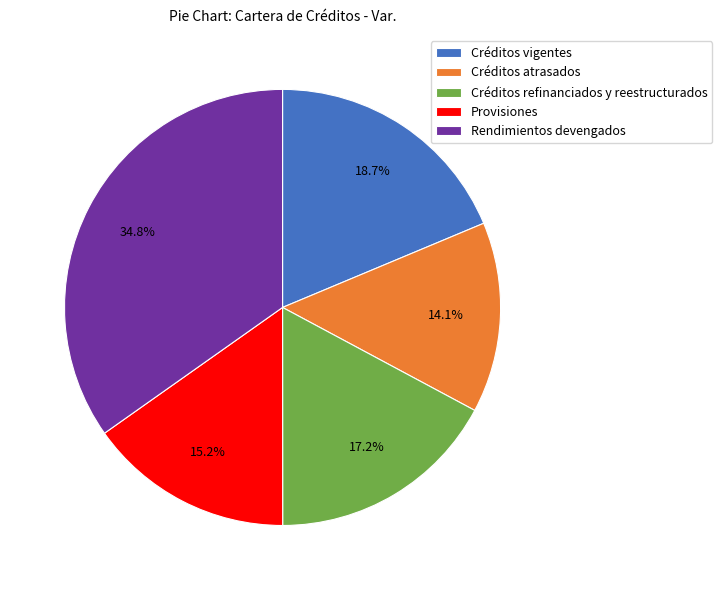

How many segments does this pie chart have?

5